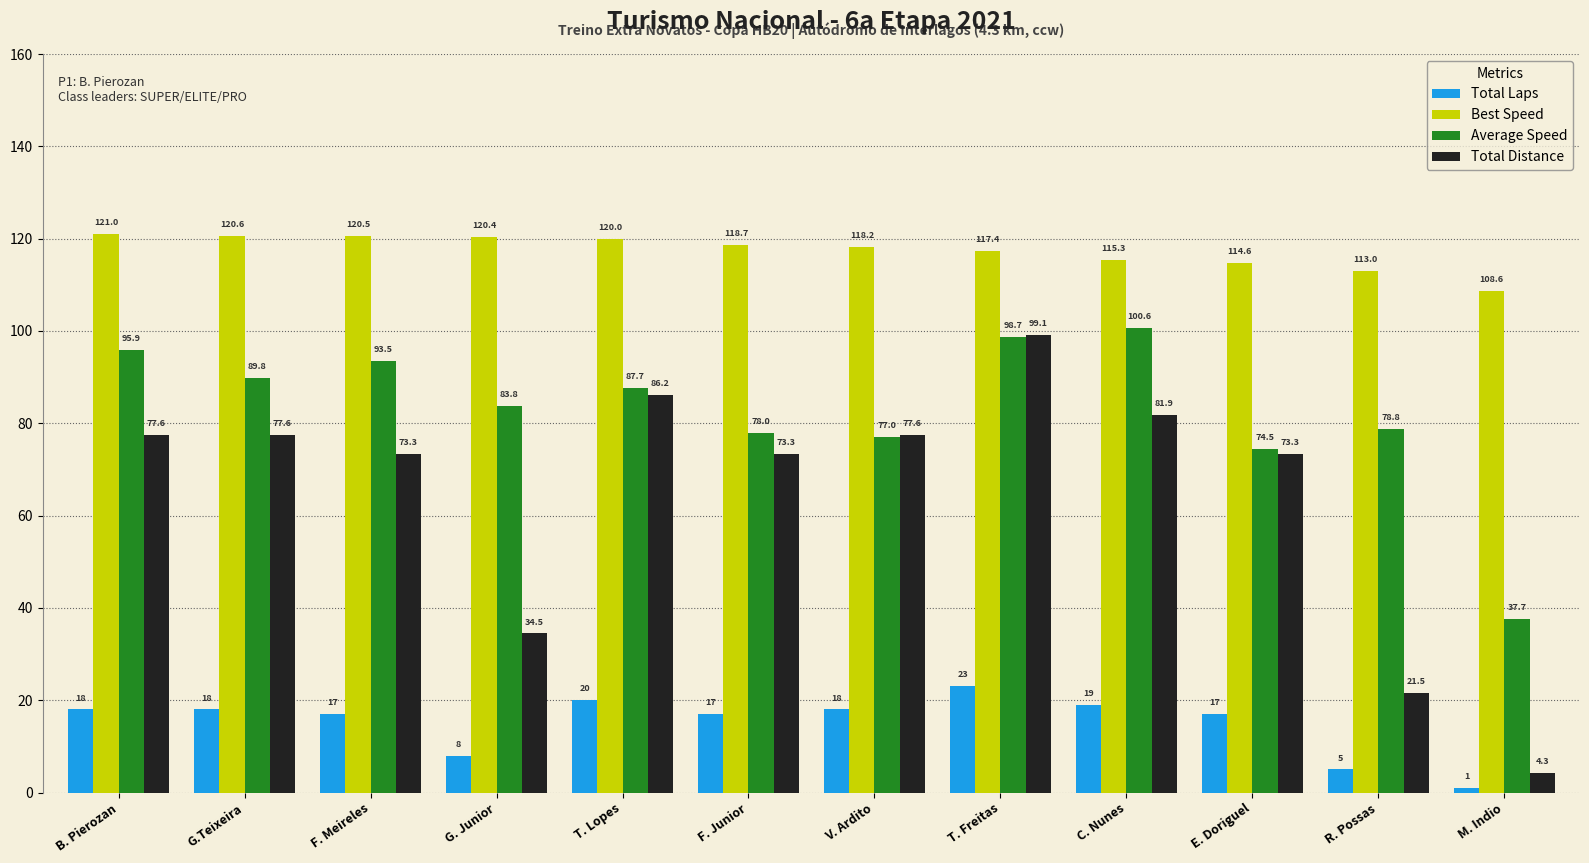

How many bars are there in each group?

4